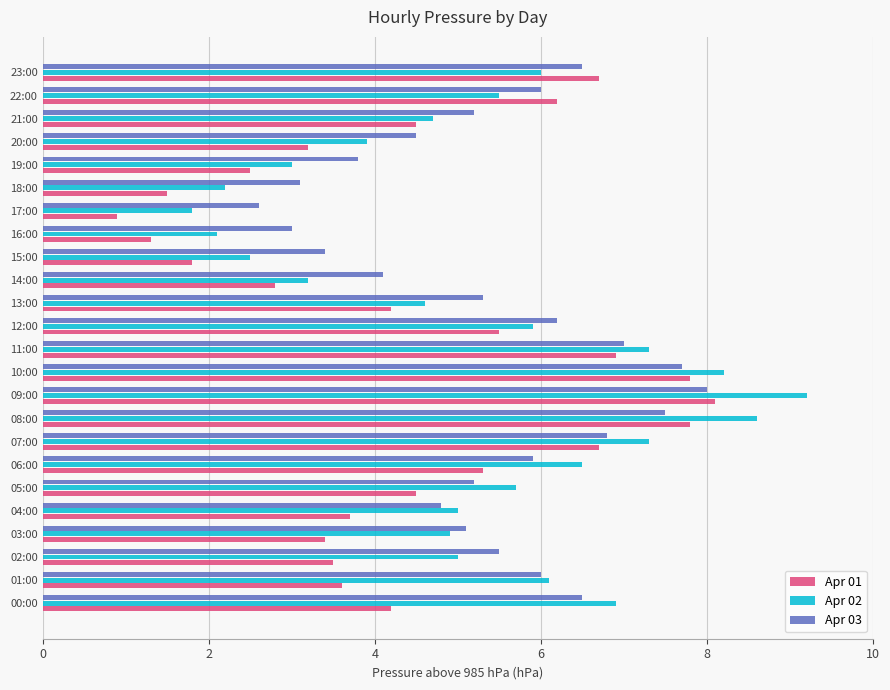

At which category is the sum across all series the highest?

09:00